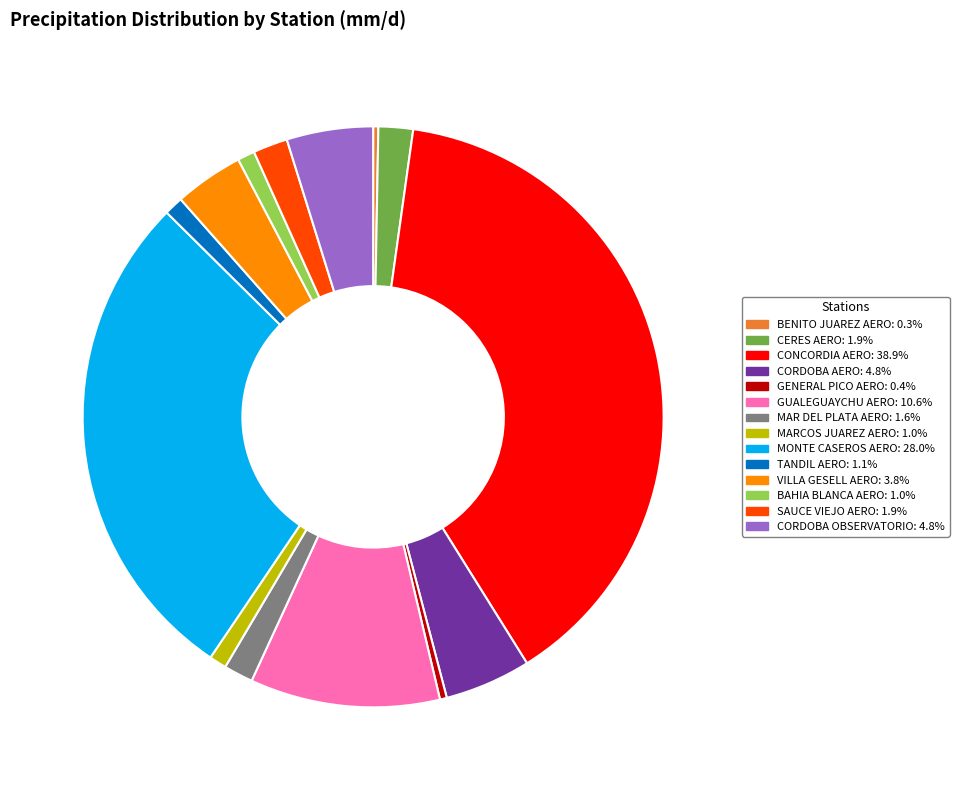

Does any single category account for the majority?

No